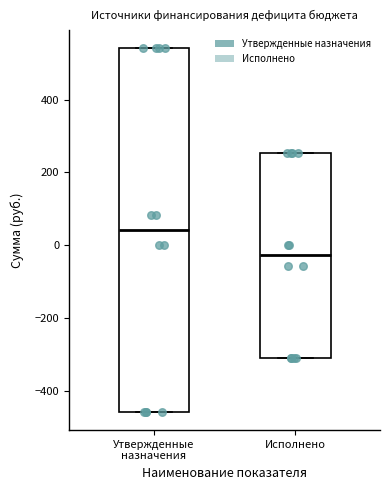

Reading left to right, transcribe this box plot: for each box, give where its median line is, the range the box spans, and where its two whiskers end, as read against the y-axis. The values are not printed on the chart, so give them approximately, as read against the axis.

Утвержденные назначения: median 40, box -460 to 540, whiskers -460 to 540
Исполнено: median -20, box -320 to 260, whiskers -320 to 260